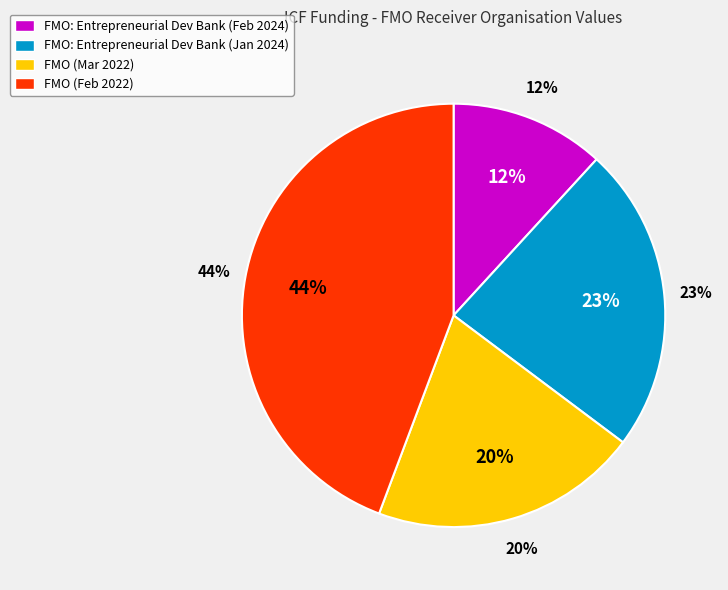

Which category has the smallest portion of the pie?

FMO: Entrepreneurial Development Bank (Feb 2024)